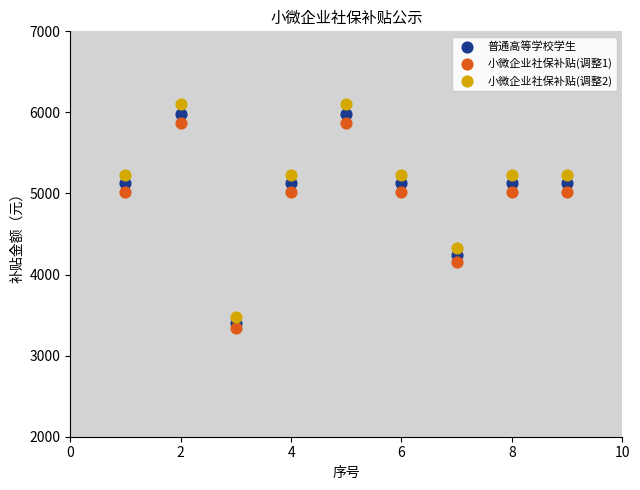

Which series reaches the maximum Y coordinate?

小微企业社保补贴(调整2)